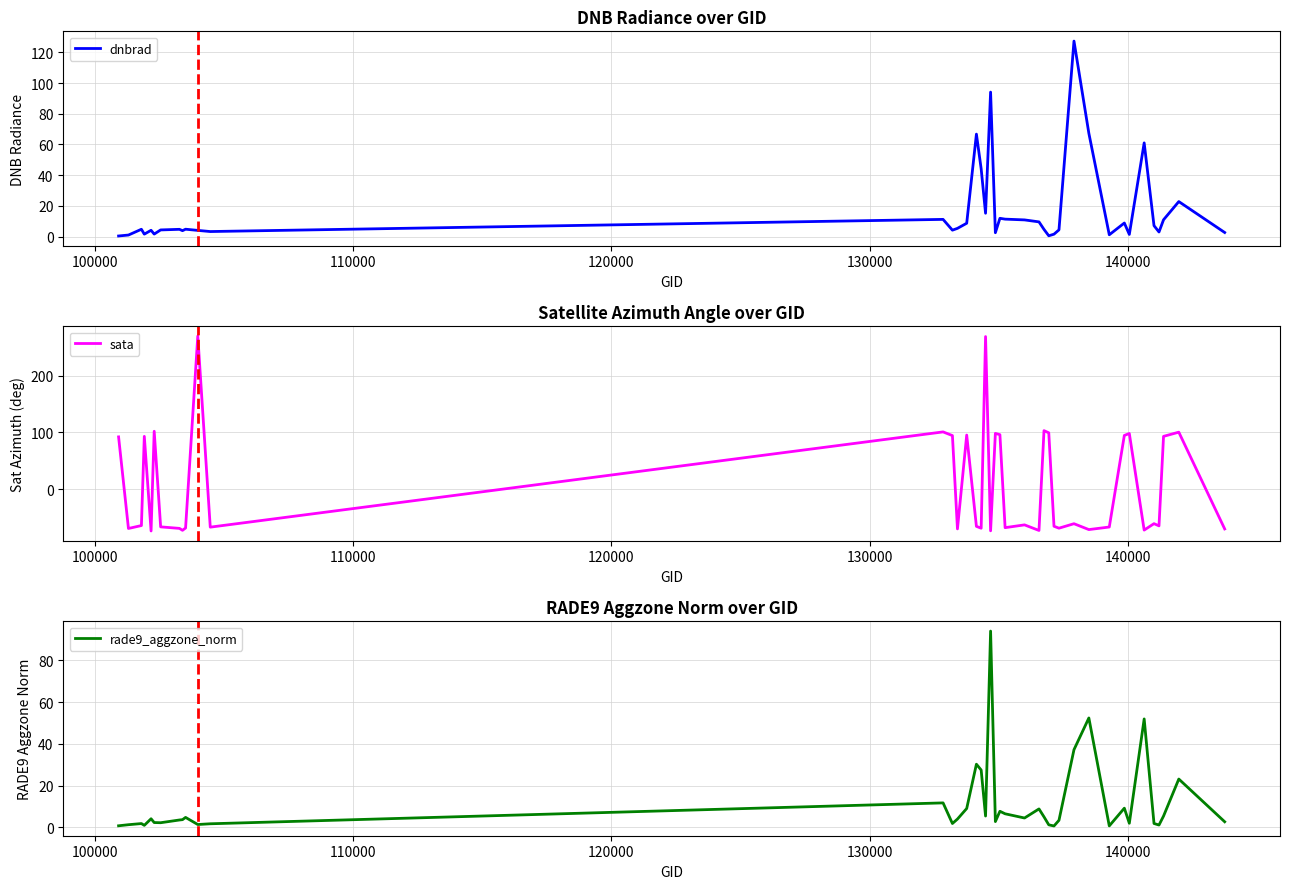

Reading right to left, extract all data points from this chart.

dnbrad: 2.6	22.8	10.9	3.0	7.1	61.0	1.4	8.8	1.2	67.3	127.3	4.4	1.6	0.5	4.7	9.6	10.8	11.4	11.9	2.5	94.1	15.2	44.1	66.7	8.7	5.3	4.2	11.2	3.3	4.0	4.8	3.8	4.7	4.3	1.6	4.1	1.6	4.8	1.0	0.4
sata: -70.0	100.4	93.0	-64.6	-60.7	-72.1	98.0	94.6	-66.7	-71.2	-60.8	-68.7	-65.3	99.2	103.0	-72.7	-62.9	-67.8	96.0	98.2	-73.4	268.7	-68.8	-65.5	95.3	-70.0	94.3	100.8	-66.9	269.6	-68.4	-72.5	-69.1	-66.4	101.9	-73.6	93.0	-64.1	-69.2	92.1
rade9_aggzone_norm: 2.7	23.2	5.4	1.1	1.9	52.0	2.0	9.2	0.7	52.4	37.2	3.4	0.7	1.2	5.1	8.9	4.5	6.5	7.7	2.8	94.1	5.4	27.5	30.3	9.1	4.0	1.9	11.7	1.7	1.4	4.8	3.7	3.6	2.2	2.3	4.1	1.0	1.8	1.3	0.8